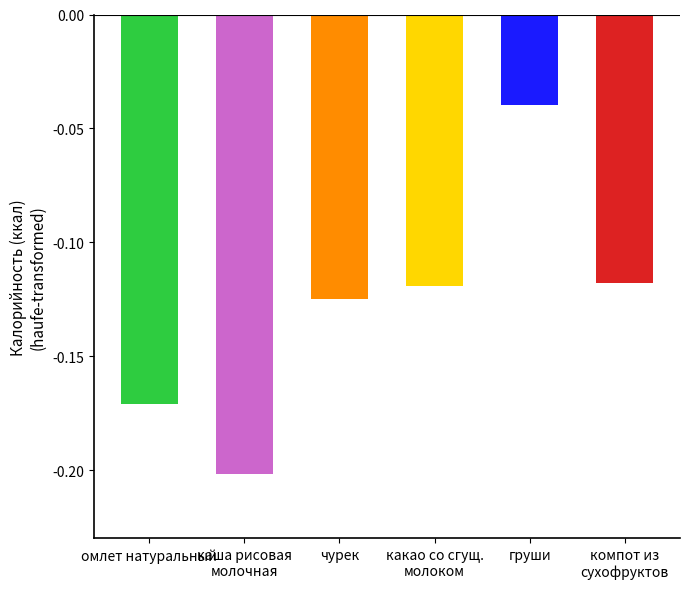

What is the value of the 4th bar from the left?

-119.0